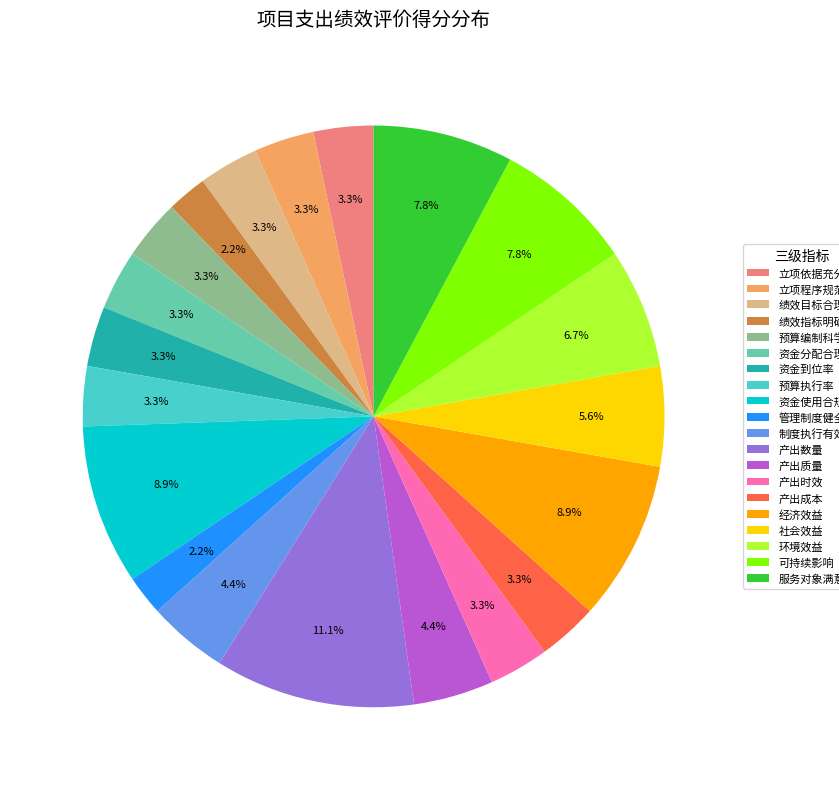

Which has a higher value, 立项依据充分性 or 资金使用合规性?

资金使用合规性